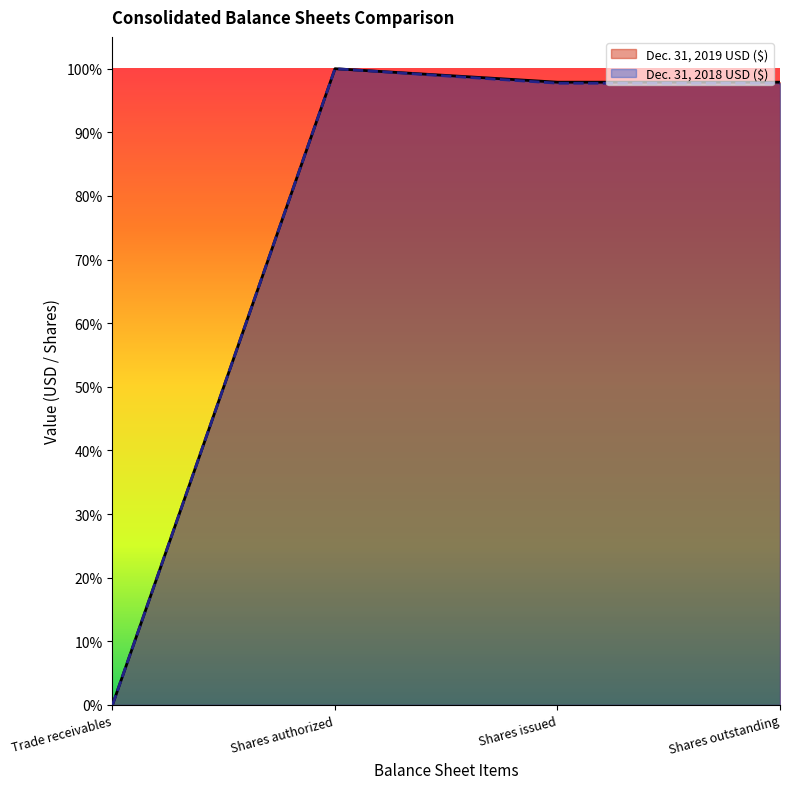

Which series has the largest total across all categories?

Dec. 31, 2019 USD ($)